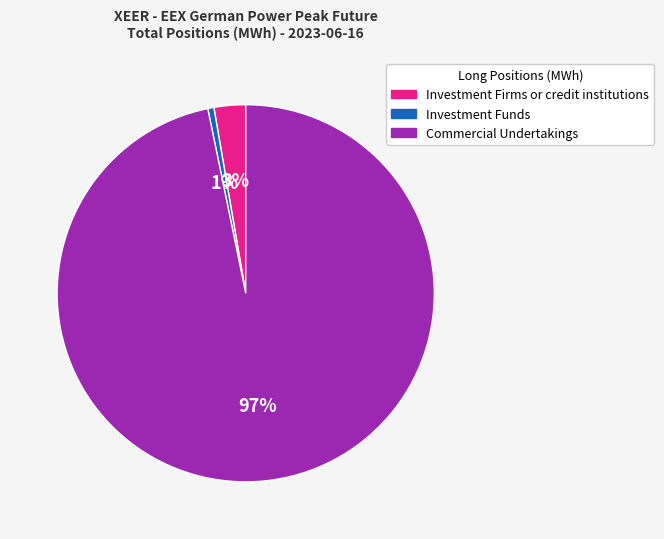

To the nearest percent, what is the average slice percentage?

33%